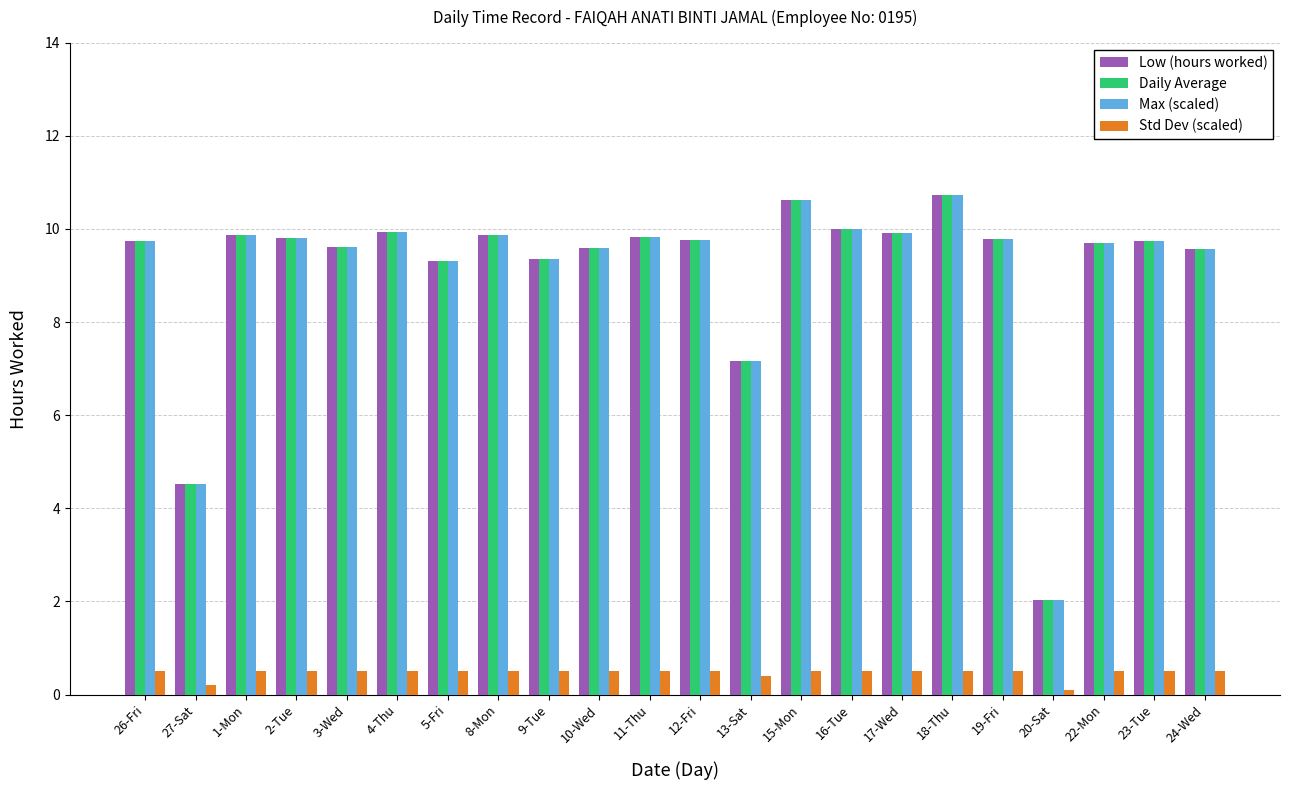

At which label does Max (scaled) reach its minimum?

20-Sat